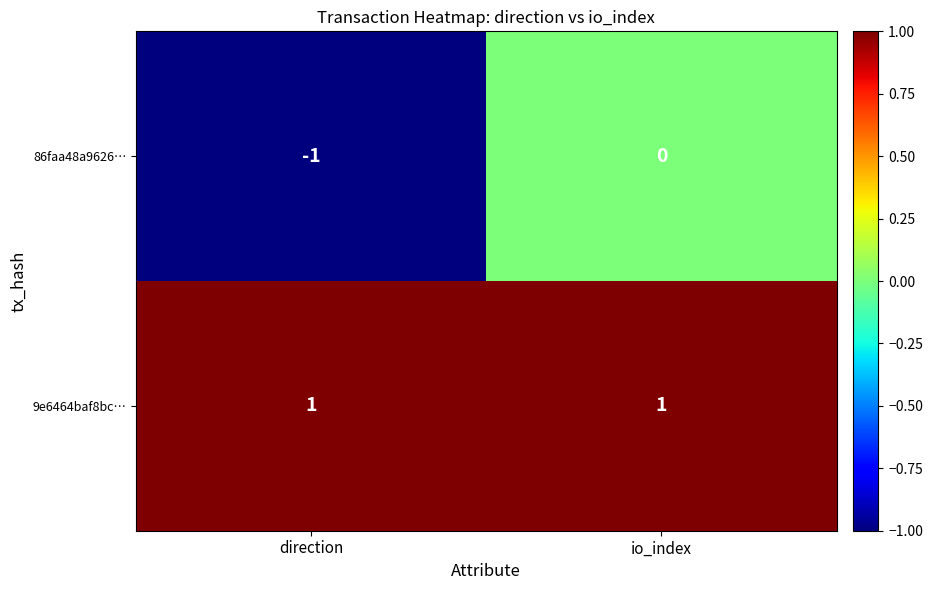

Is it true that 86faa48a9626… equals 0 at direction?

False